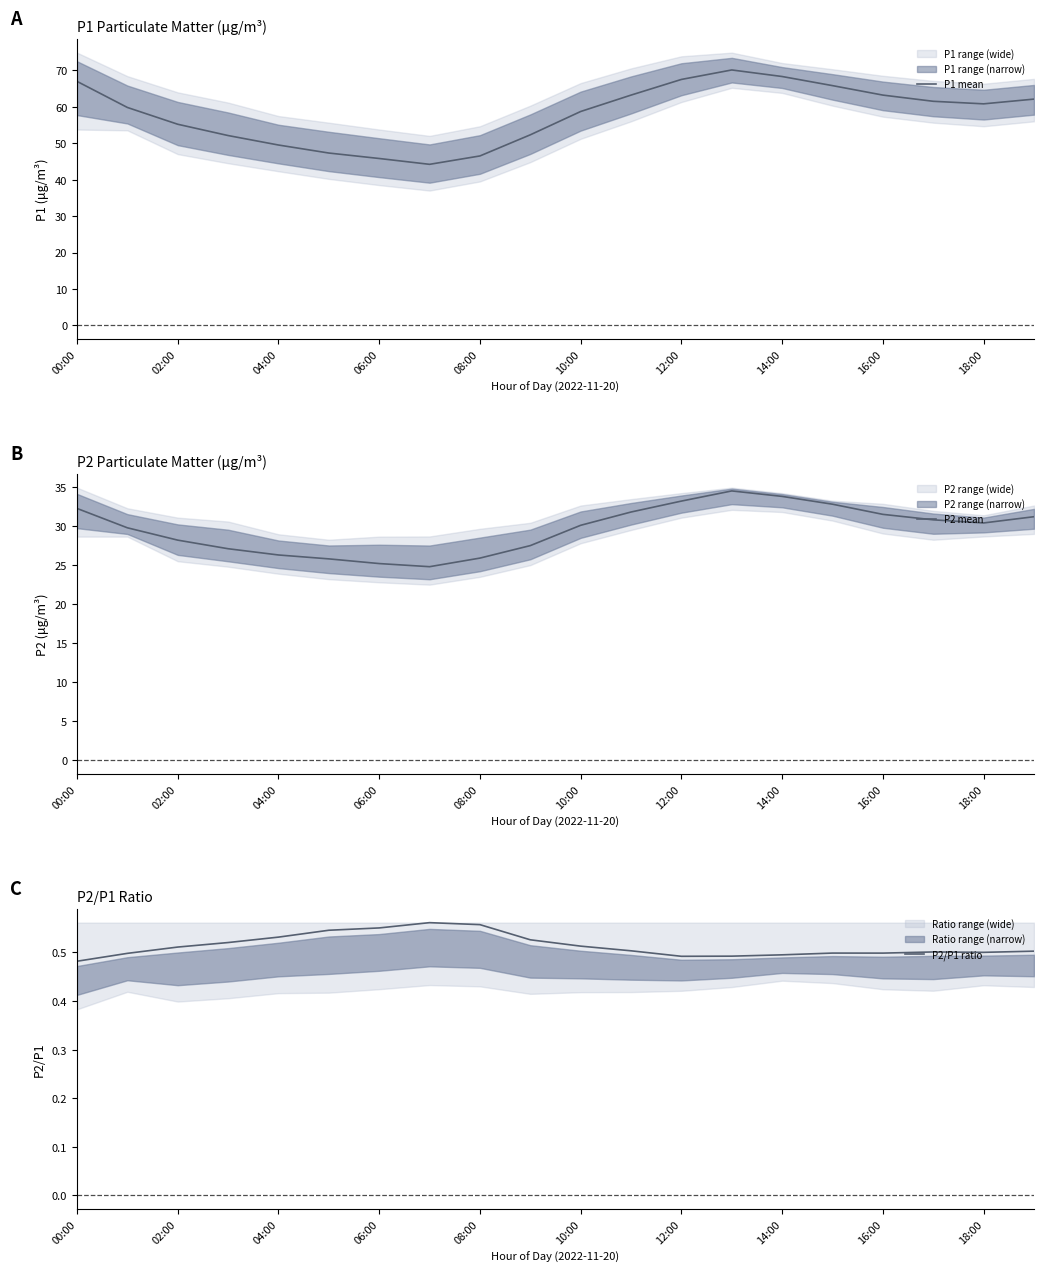

What is the maximum value for P1 mean?

70.1